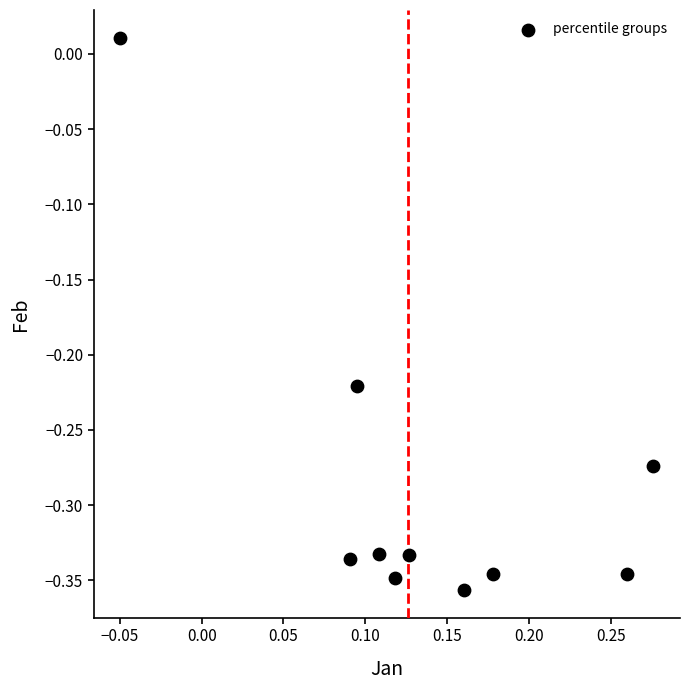

What is the range of Y values (max minus min)?

0.4